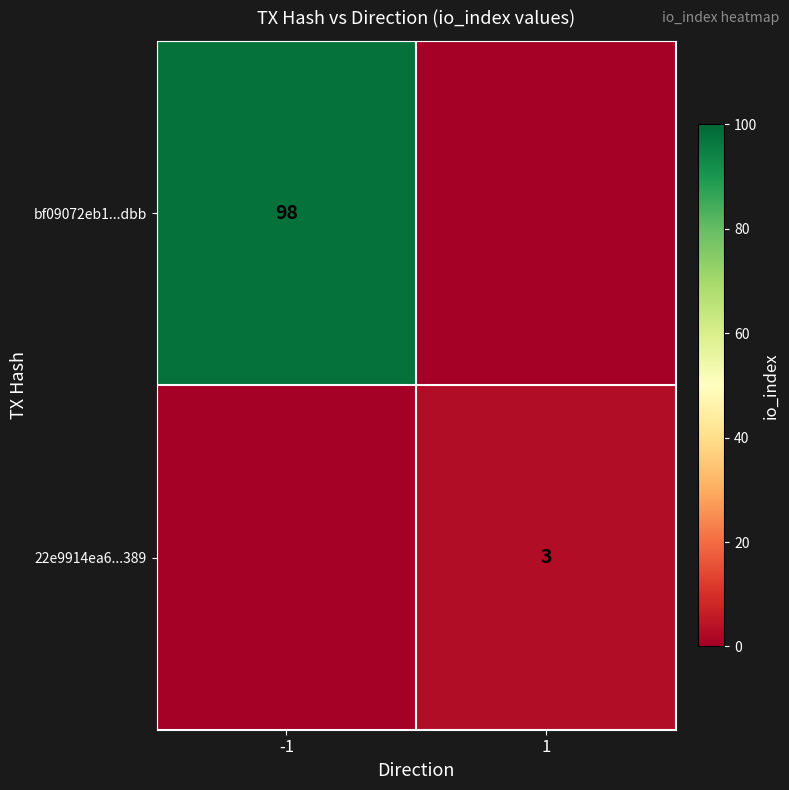

Is it true that bf09072eb1...dbb equals 144 at -1?

False